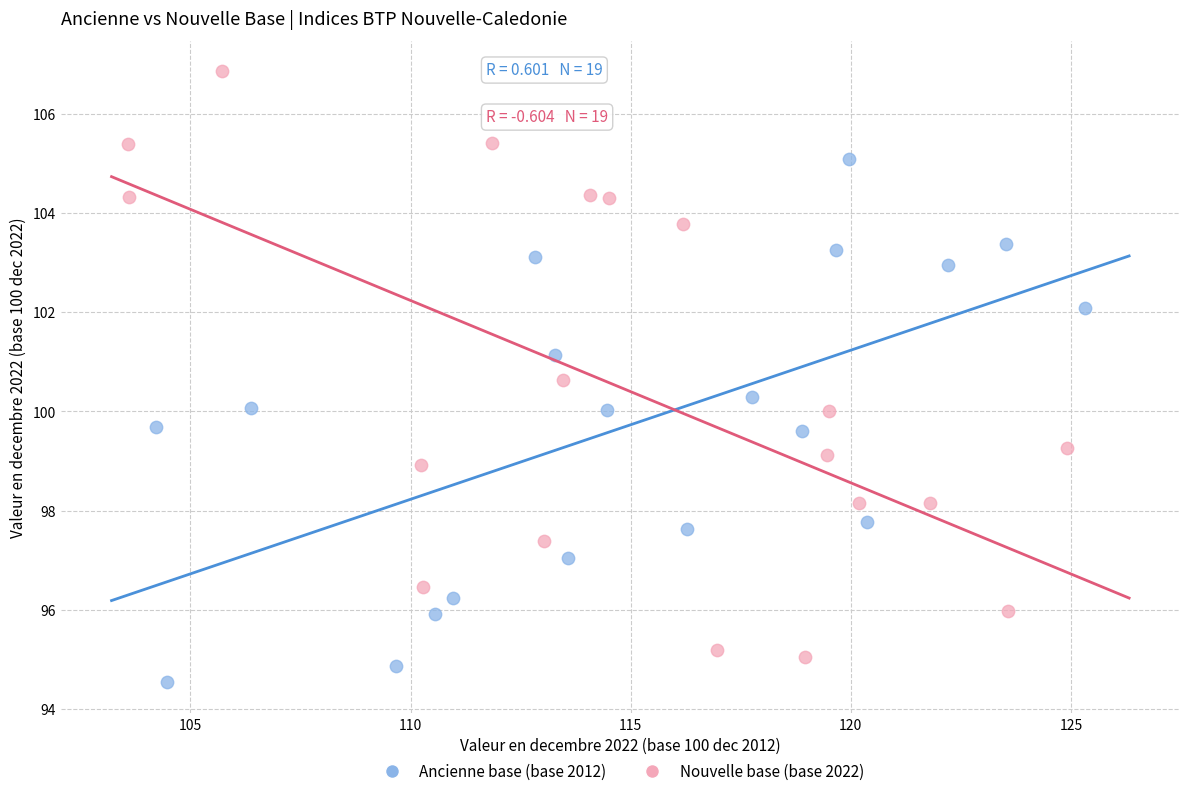

Which series contains the lowest Y value?

Ancienne base (base 2012)